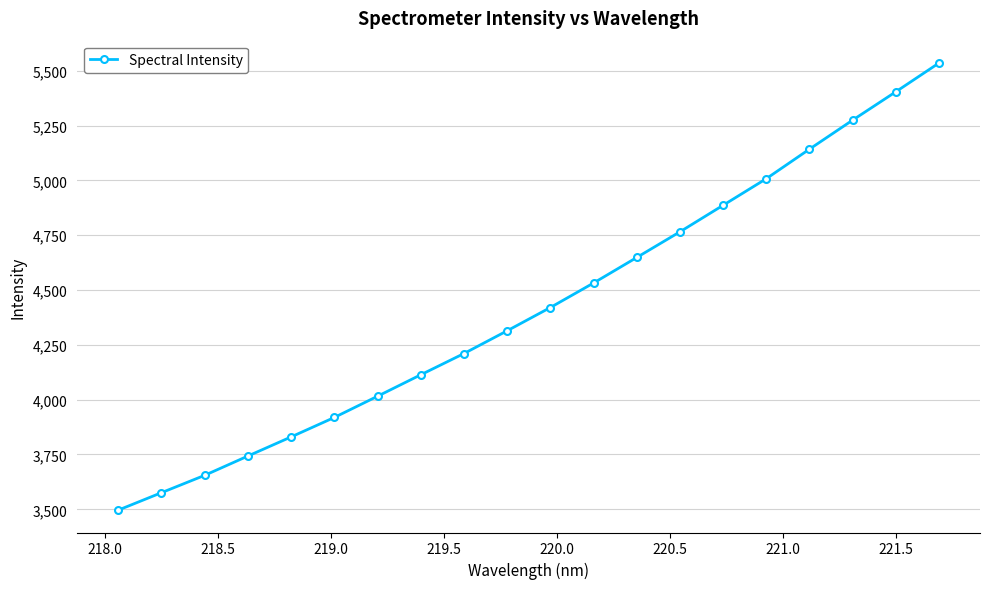

What is the smallest value displayed?

3496.1